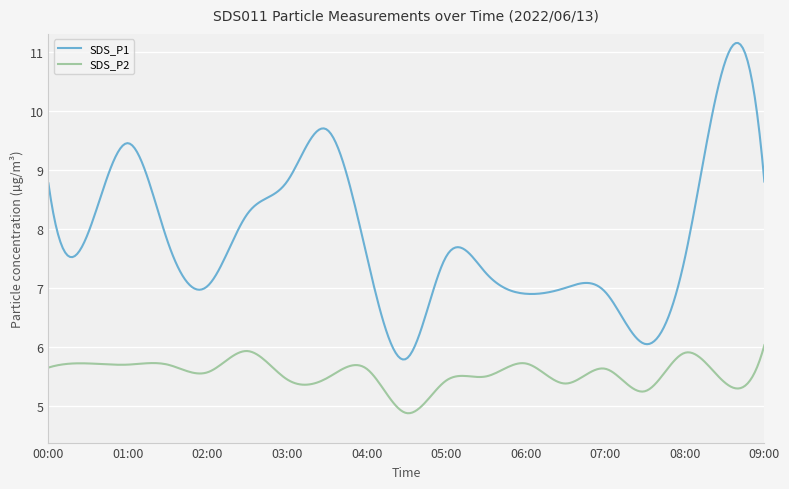

List the series in order of their peak value, lowest first.

SDS_P2, SDS_P1